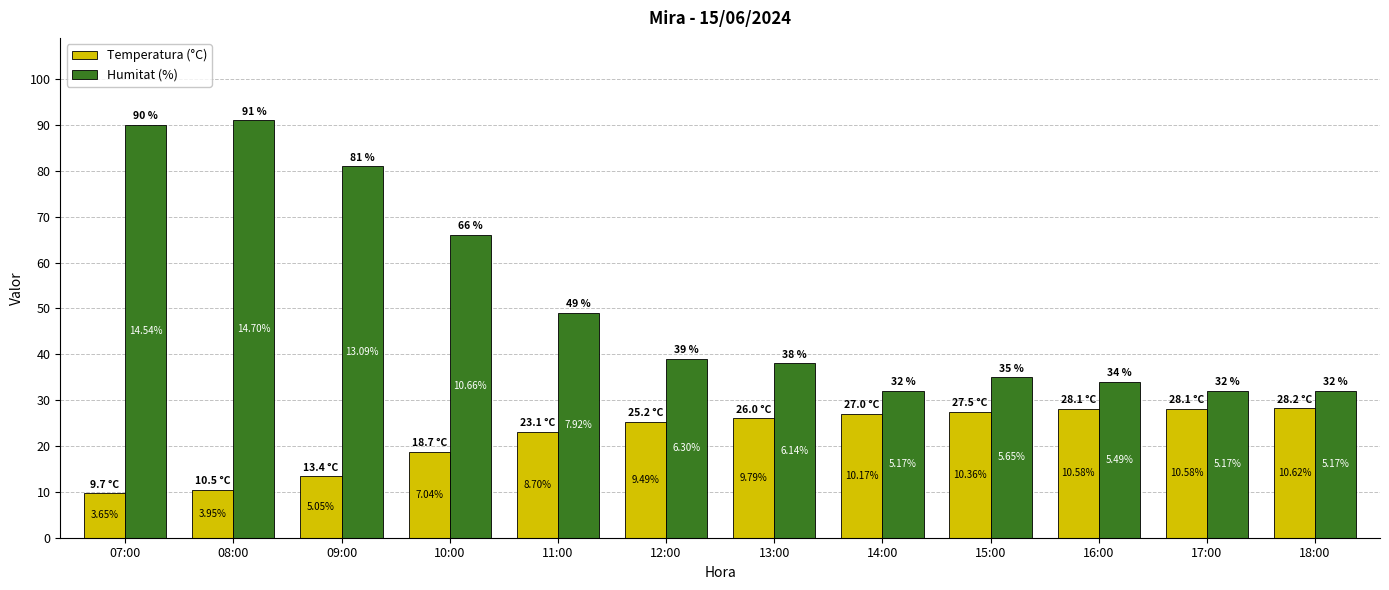

List the series in order of their overall mean, lowest first.

Temperatura (°C), Humitat (%)